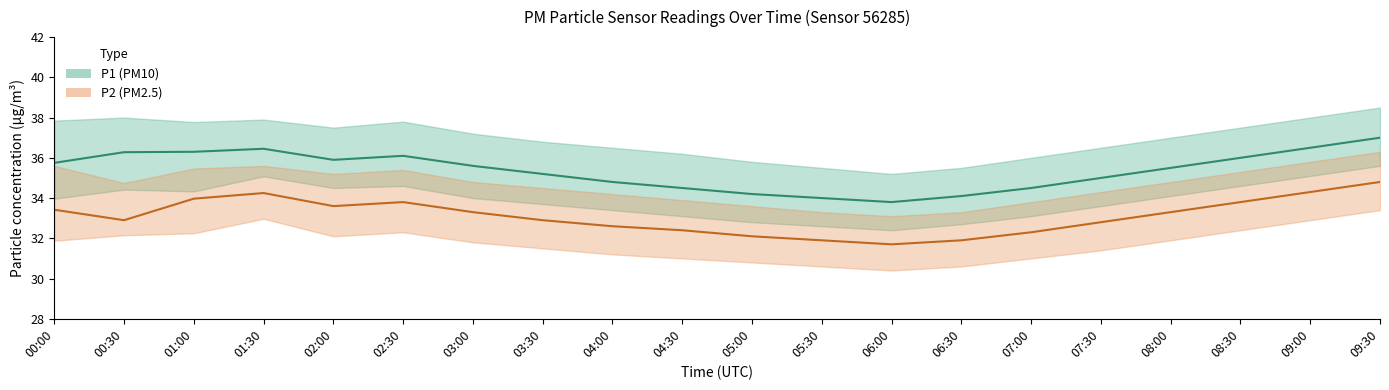

How many values in the P2_upper series exceed 34?

14